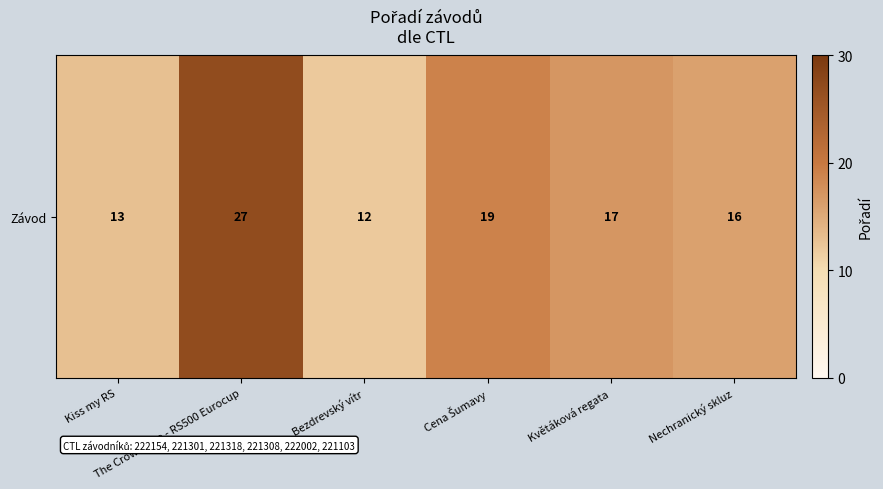

At which category does the chart reach its peak across all series?

The Crown Cup - RS500 Eurocup